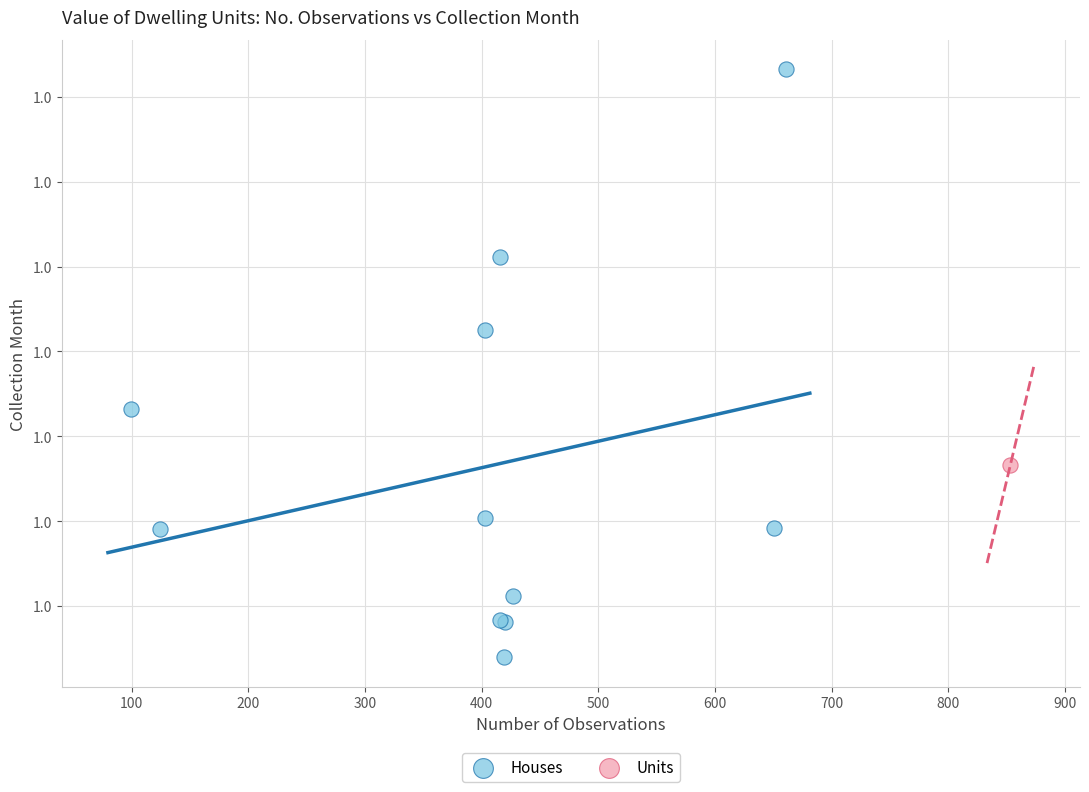

What are all the series names shown in the legend?

Houses, Units